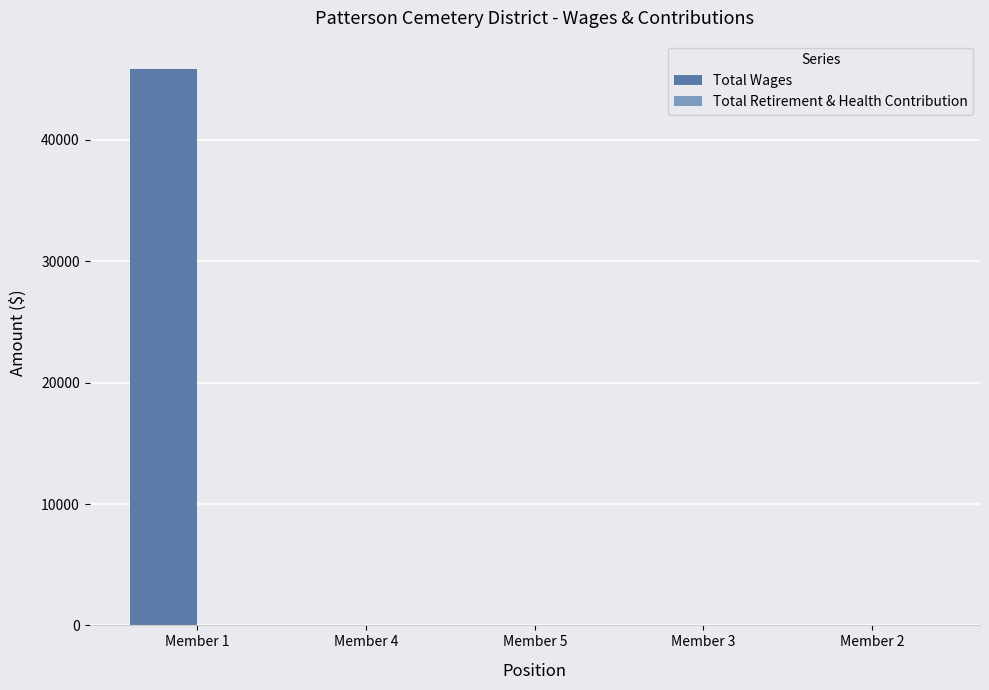

Reading right to left, list all the values displayed in this chart.

Member 2=0	Member 3=0	Member 5=0	Member 4=0	Member 1=45890